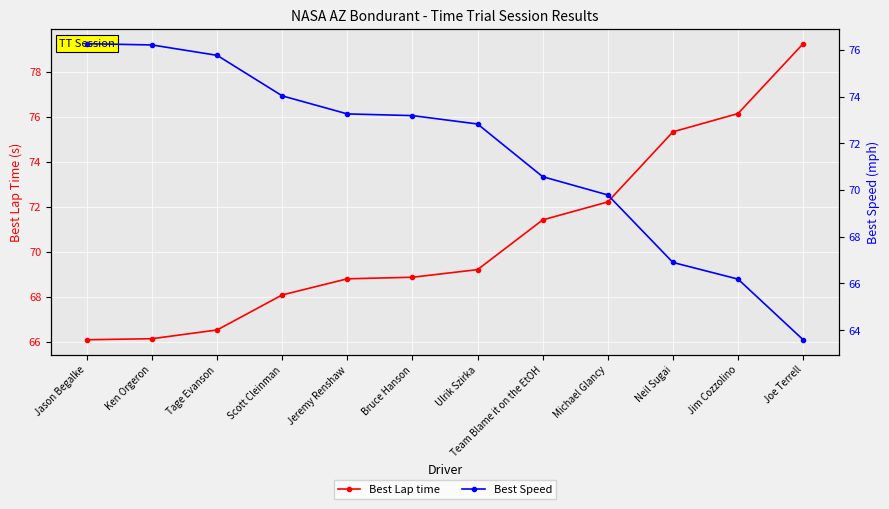

What position from the left is Neil Sugai?

10